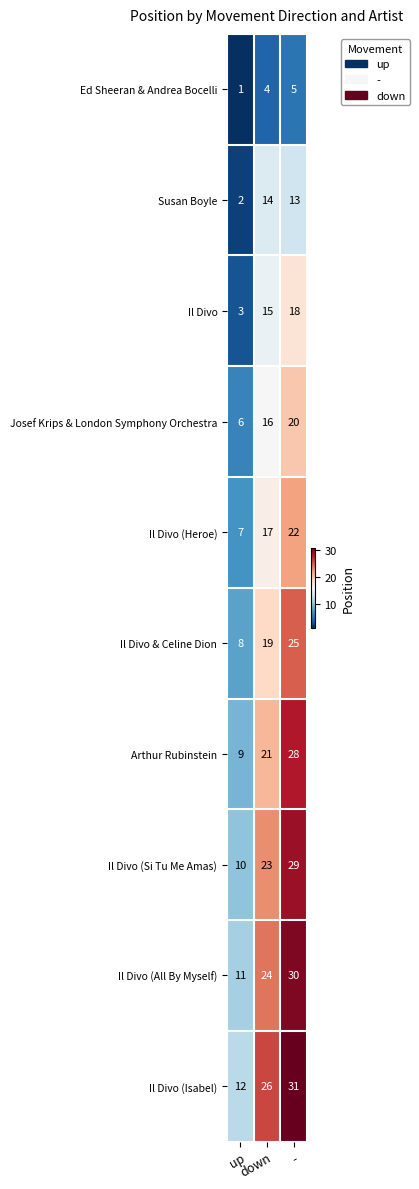

What is the highest value of the Il Divo & Celine Dion series?

25